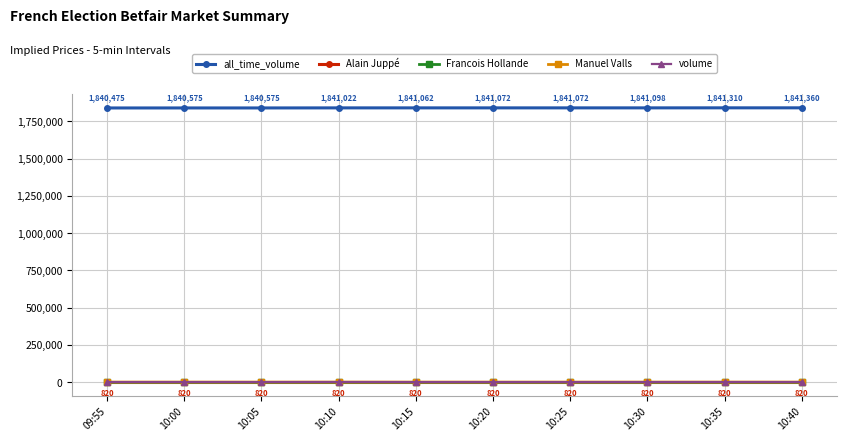

True or false: Alain Juppé and Francois Hollande cross at least once.

False